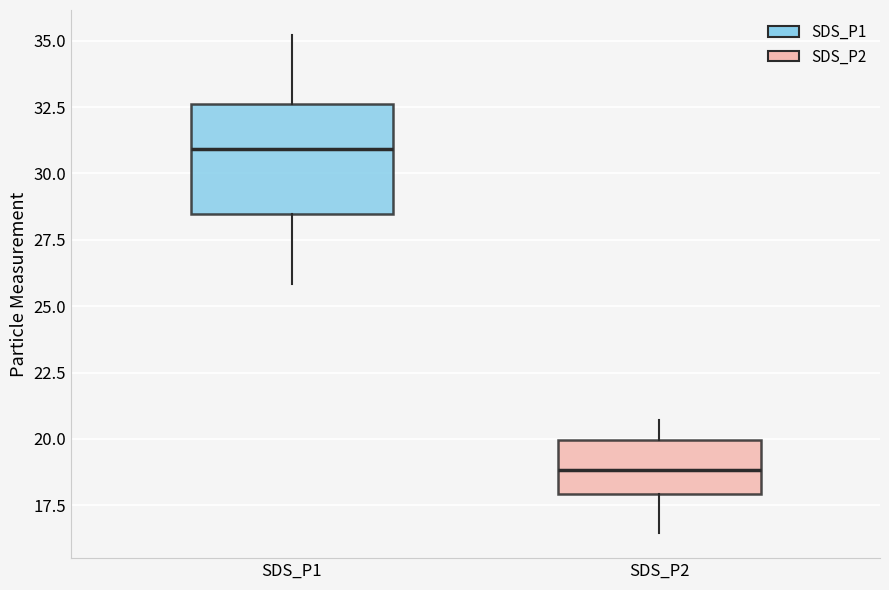

Reading left to right, read every box against the y-axis: the position of its median line, the range the box covers, and the ends of its whiskers. The values are not printed on the chart, so give them approximately, as read against the axis.

SDS_P1: median 31.0, box 28.5 to 32.5, whiskers 26.0 to 35.0
SDS_P2: median 19.0, box 18.0 to 20.0, whiskers 16.5 to 20.5